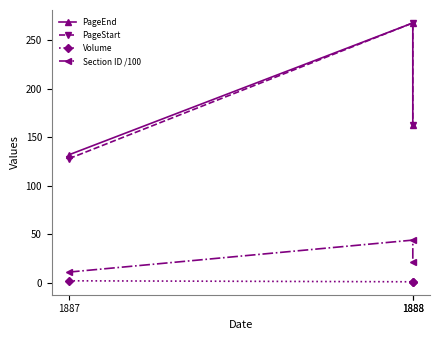

What is the greatest value displayed?

268